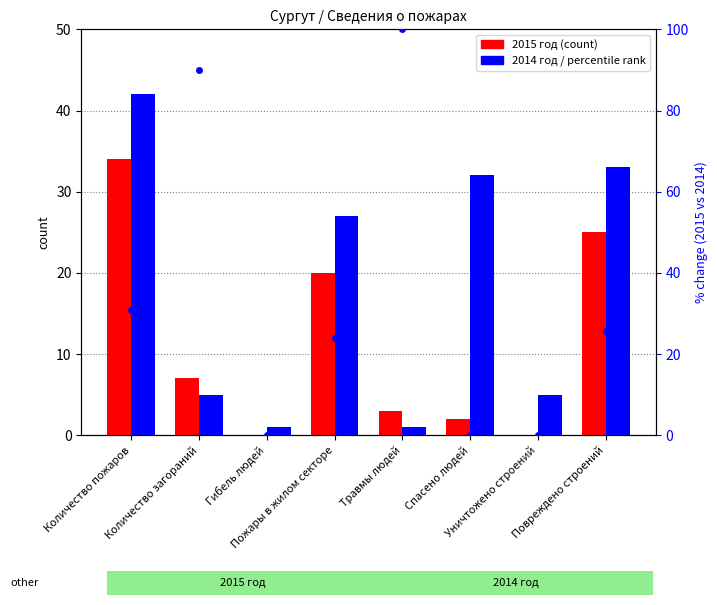

At which category is the sum across all series the highest?

Количество пожаров